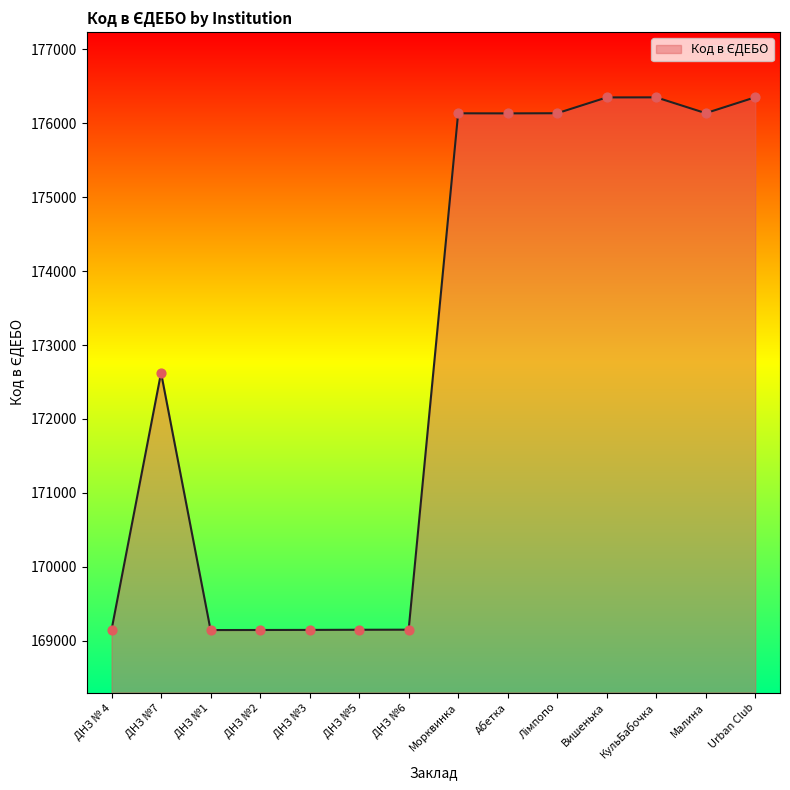

Which has a higher value, Абетка or ДНЗ №1?

Абетка